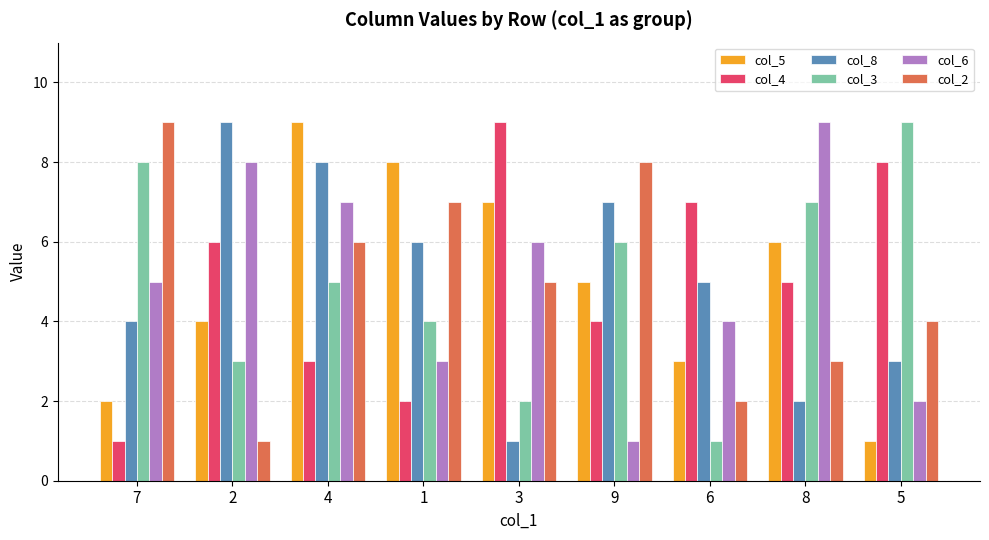

At which category is the sum across all series the highest?

4